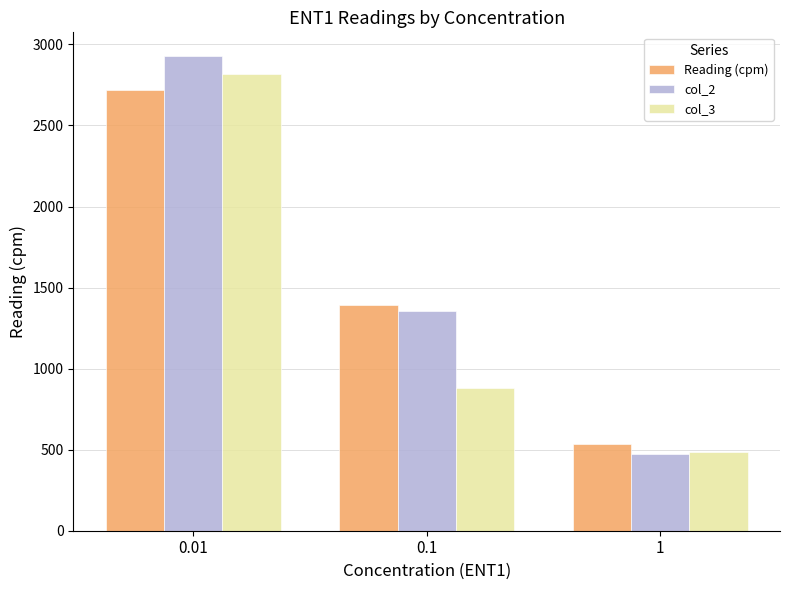

True or false: col_2 has a value of 750 at 1.

False